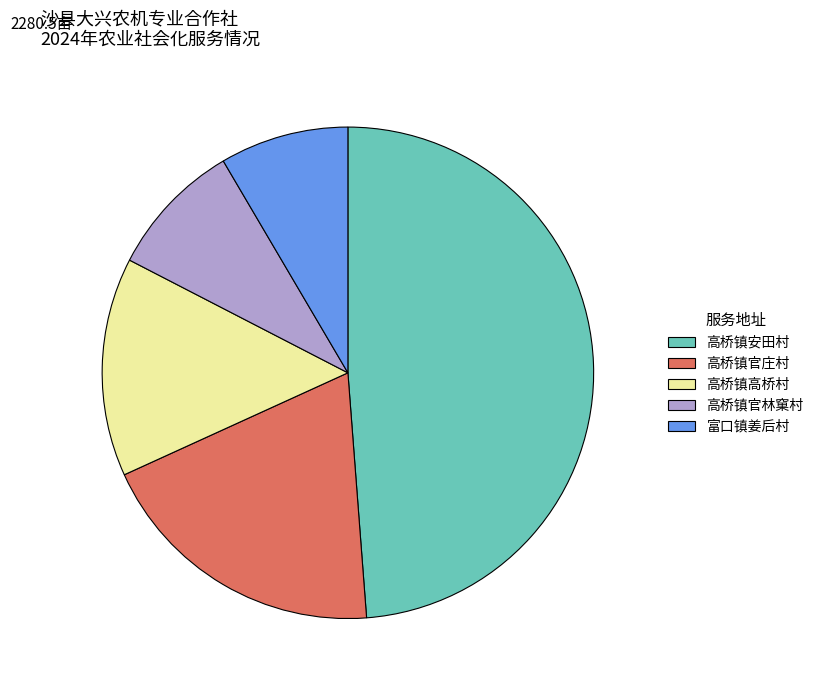

Does 富口镇姜后村 represent more than half of the total?

No